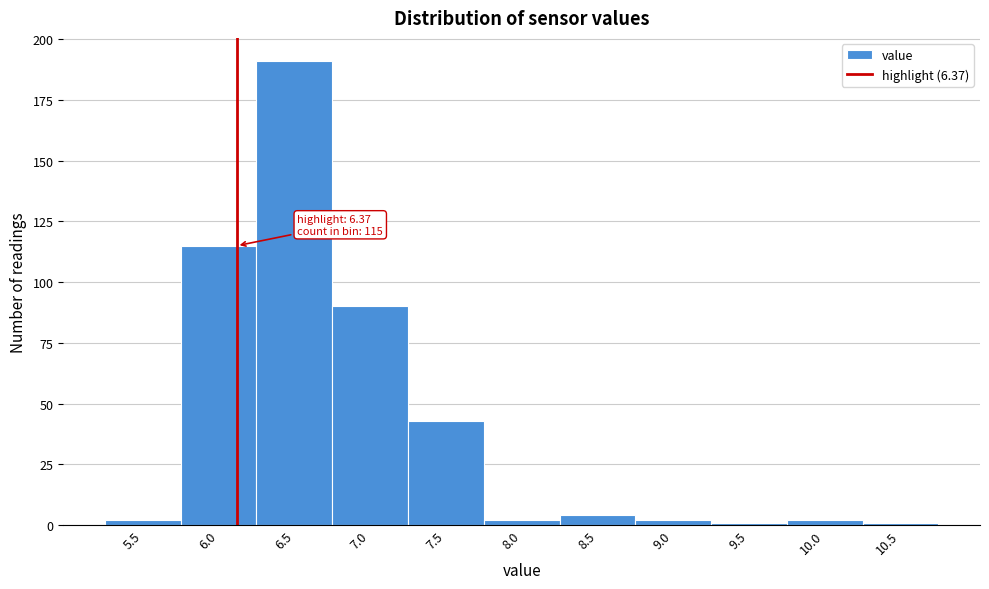

Reading left to right, what are all the values shown in this chart?

2	115	191	90	43	2	4	2	1	2	1